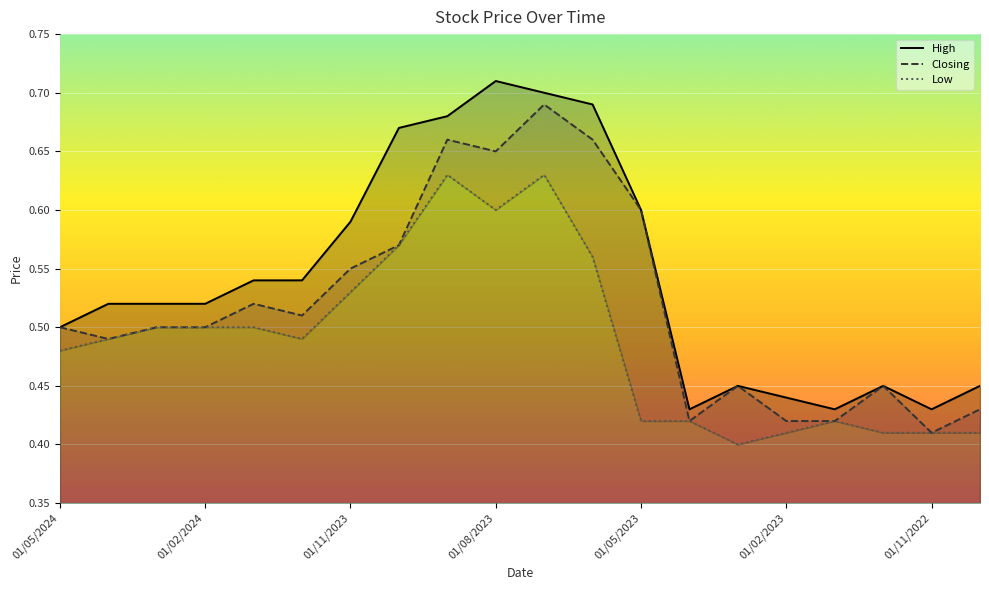

What are all the series names shown in the legend?

High, Closing, Low